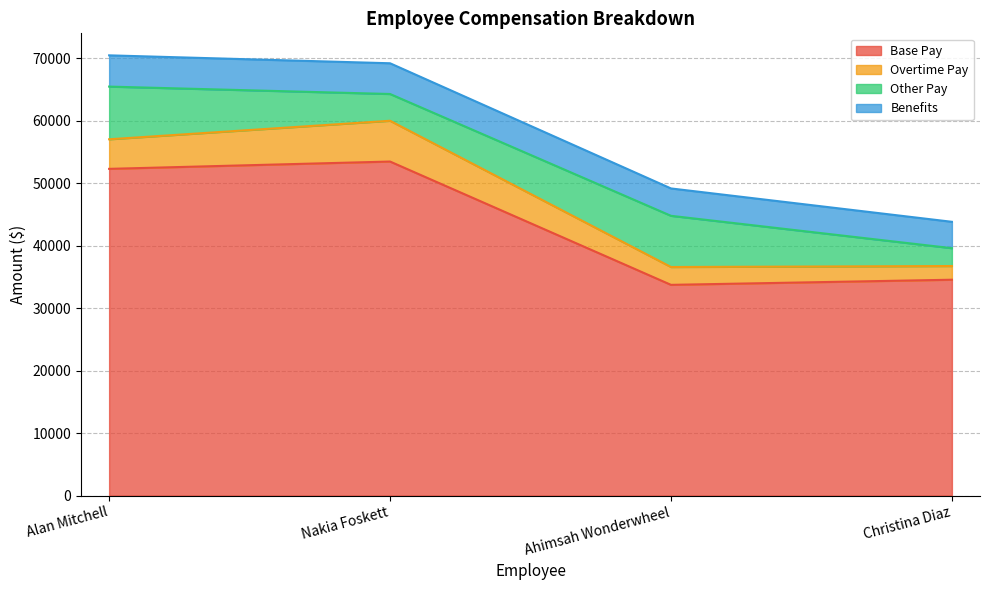

True or false: Base Pay and Benefits cross at least once.

False